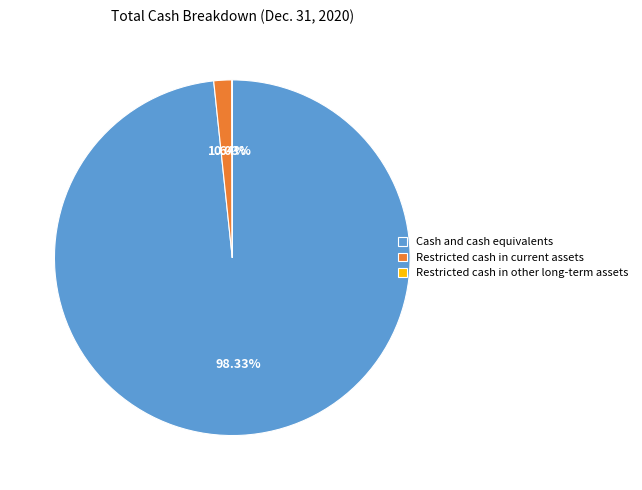

Does any single category account for the majority?

Yes